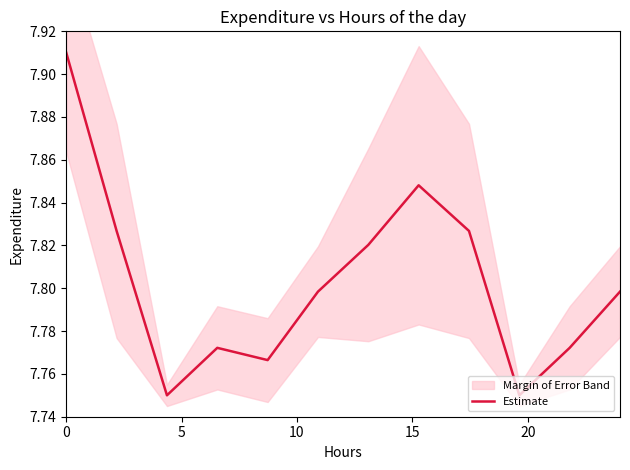

Count the number of categories in the chart.

12